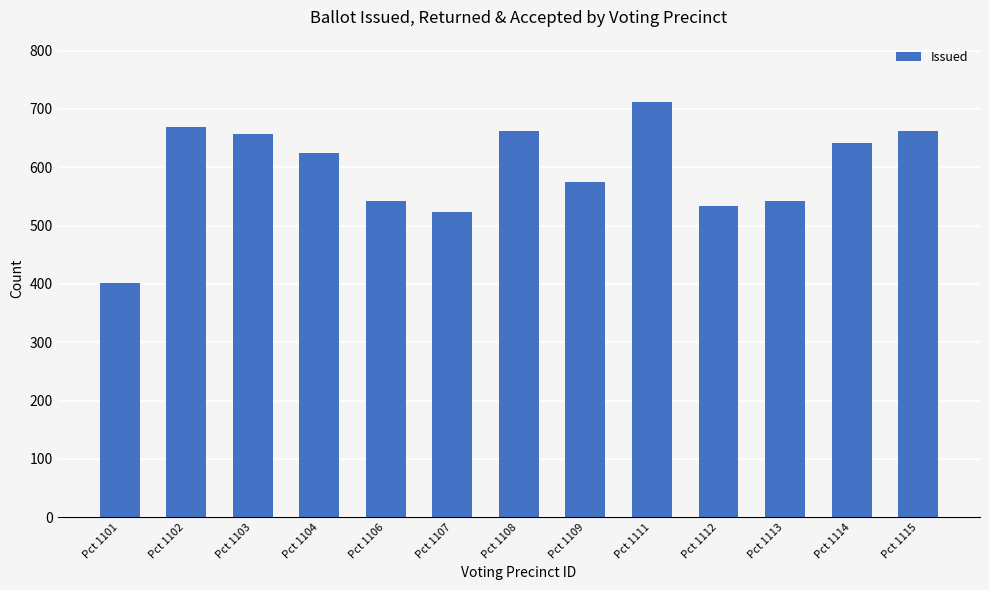

At which label does the data first exceed 625?

Pct 1102